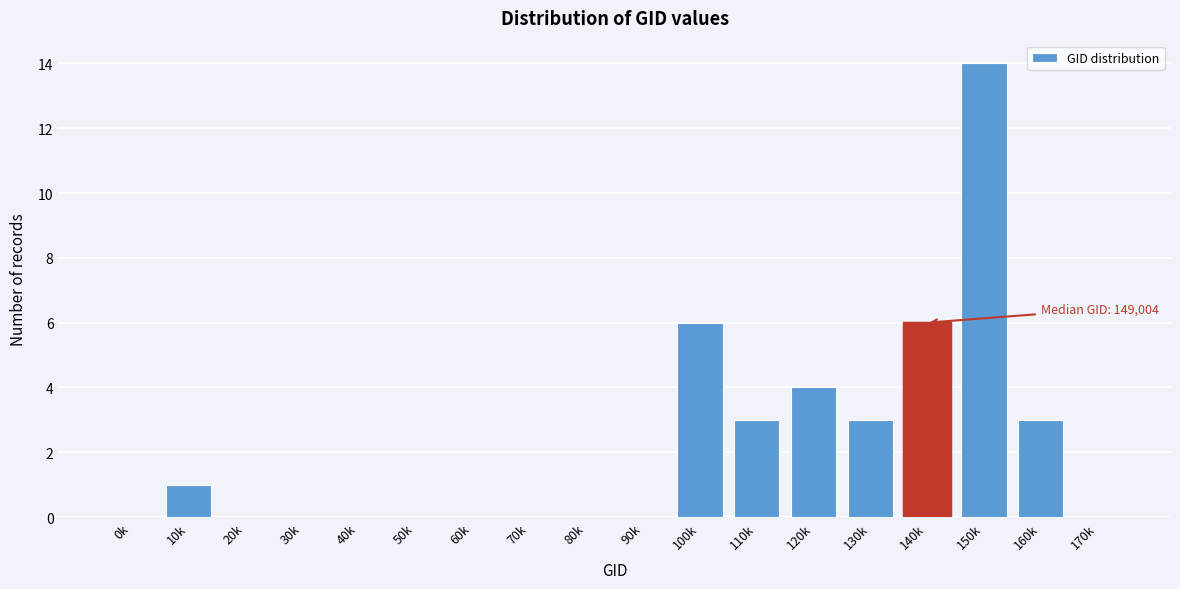

Reading right to left, what are all the values shown in this chart?

170k=0	160k=3	150k=14	140k=6	130k=3	120k=4	110k=3	100k=6	90k=0	80k=0	70k=0	60k=0	50k=0	40k=0	30k=0	20k=0	10k=1	0k=0